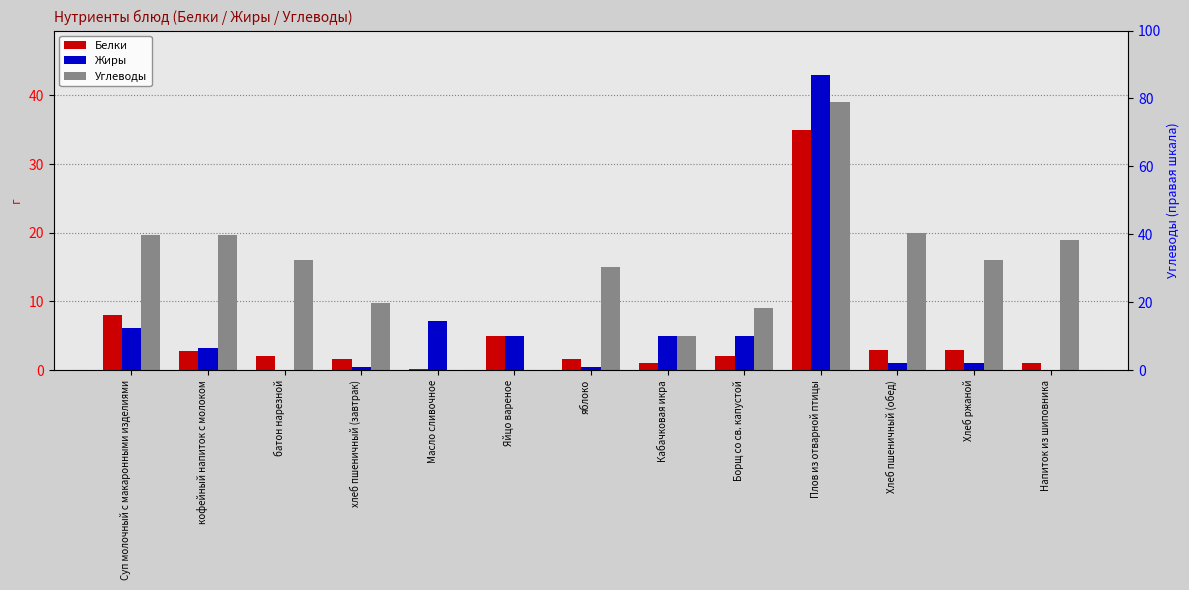

Between хлеб пшеничный (завтрак) and Суп молочный с макаронными изделиями, which is larger?

Суп молочный с макаронными изделиями